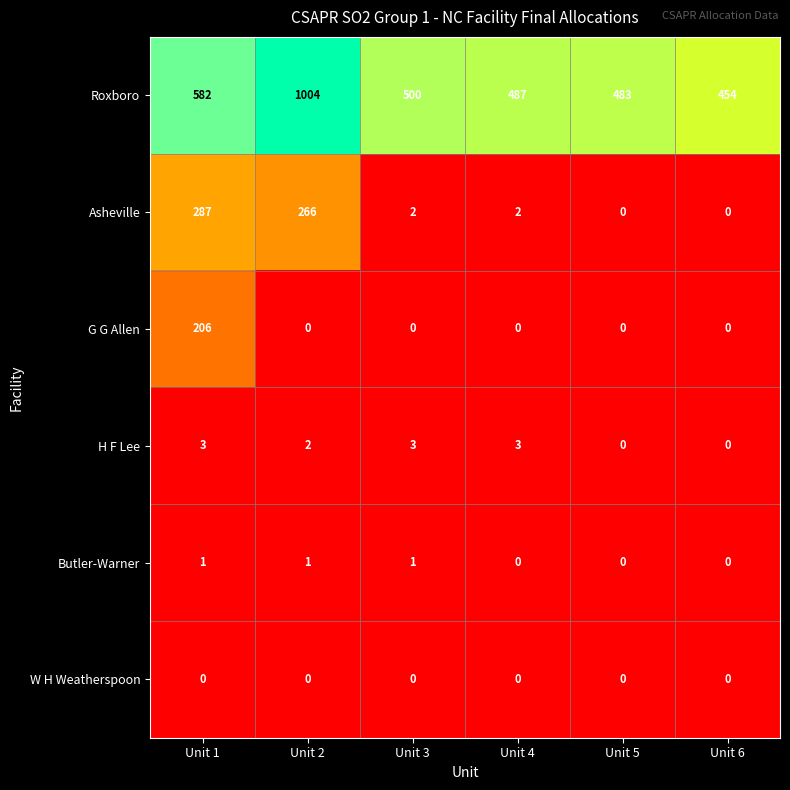

The G G Allen series shows 0 at Unit 3. True or false?

True